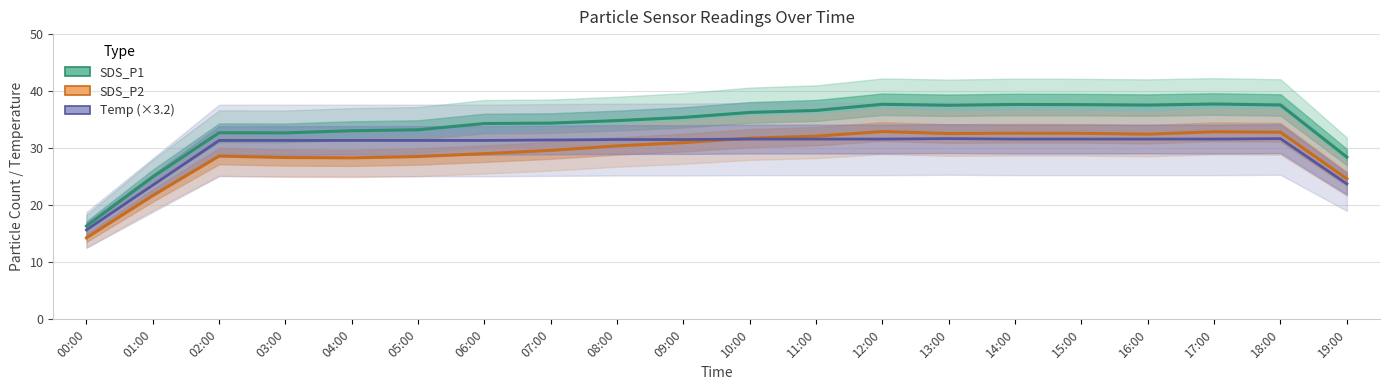

What is the value of the SDS_P2 point at the 7th from the left?

29.0